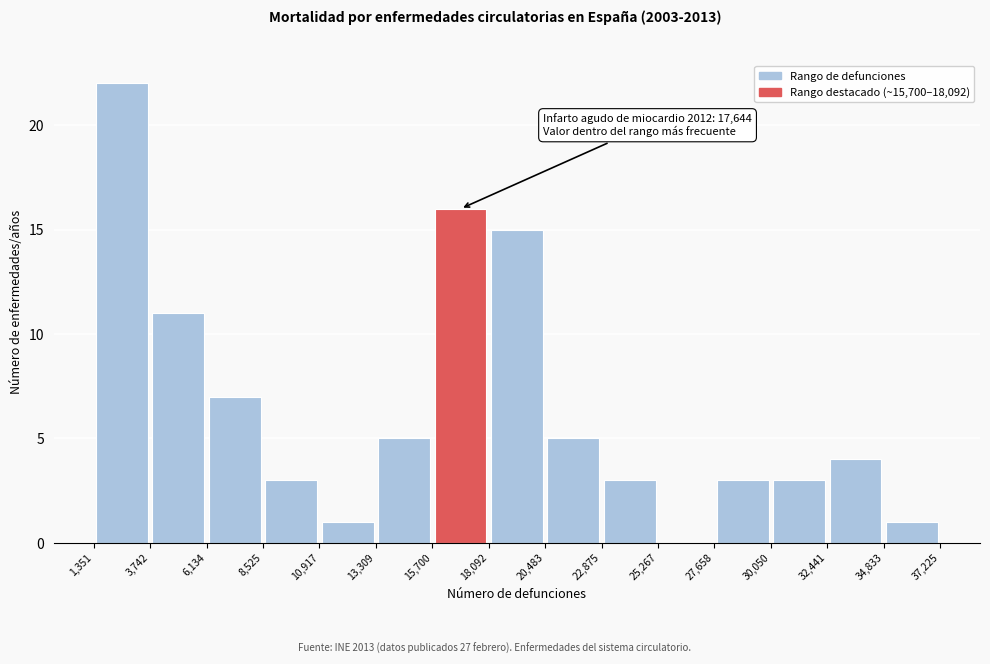

Which range on the x-axis has the tallest bar?

1,351 to 3,742